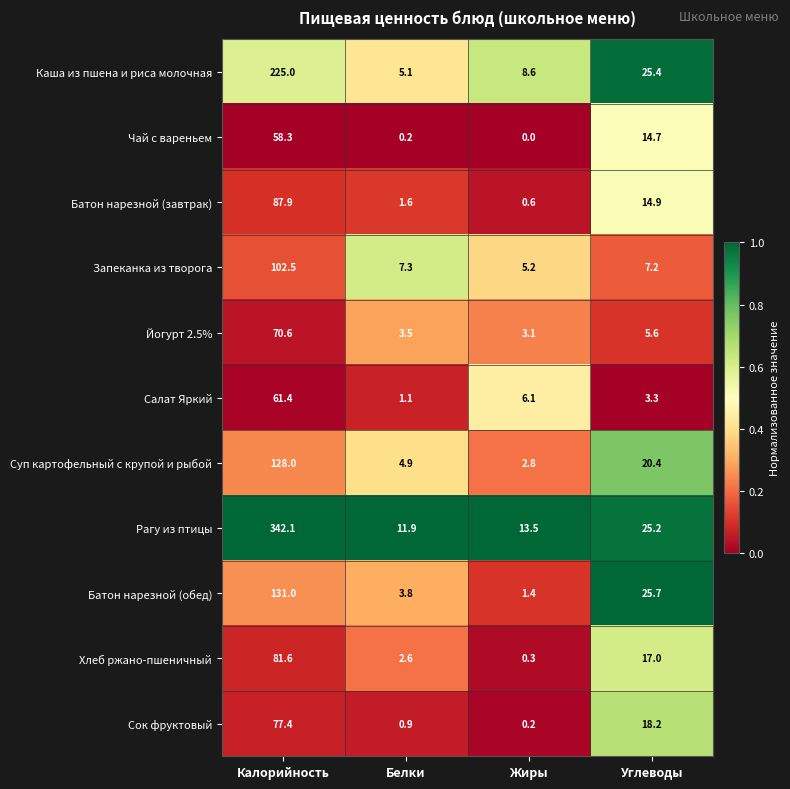

At which category is the sum across all series the highest?

Калорийность